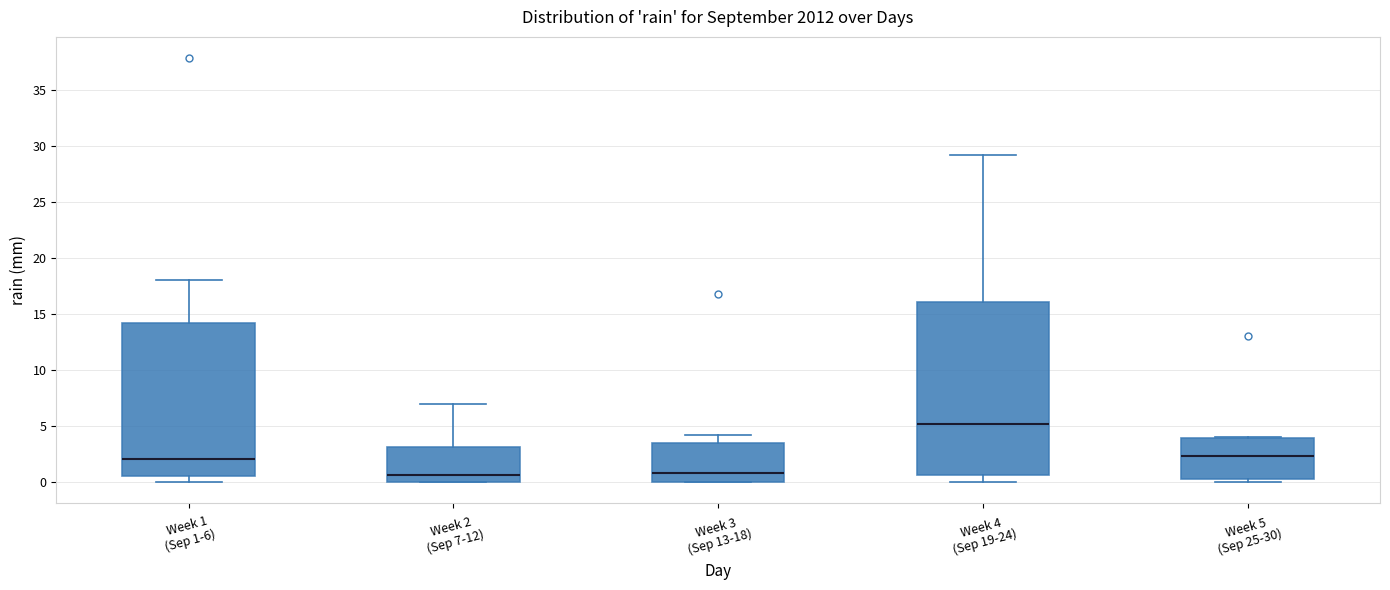

Reading left to right, read every box against the y-axis: the position of its median line, the range the box covers, and the ends of its whiskers. The values are not printed on the chart, so give them approximately, as read against the axis.

Week 1 (Sep 1-6): median 2.0, box 0.5 to 14.0, whiskers 0.0 to 18.0
Week 2 (Sep 7-12): median 0.5, box 0.0 to 3.0, whiskers 0.0 to 7.0
Week 3 (Sep 13-18): median 1.0, box 0.0 to 3.5, whiskers 0.0 to 4.0
Week 4 (Sep 19-24): median 5.0, box 0.5 to 16.0, whiskers 0.0 to 29.0
Week 5 (Sep 25-30): median 2.5, box 0.5 to 4.0, whiskers 0.0 to 4.0